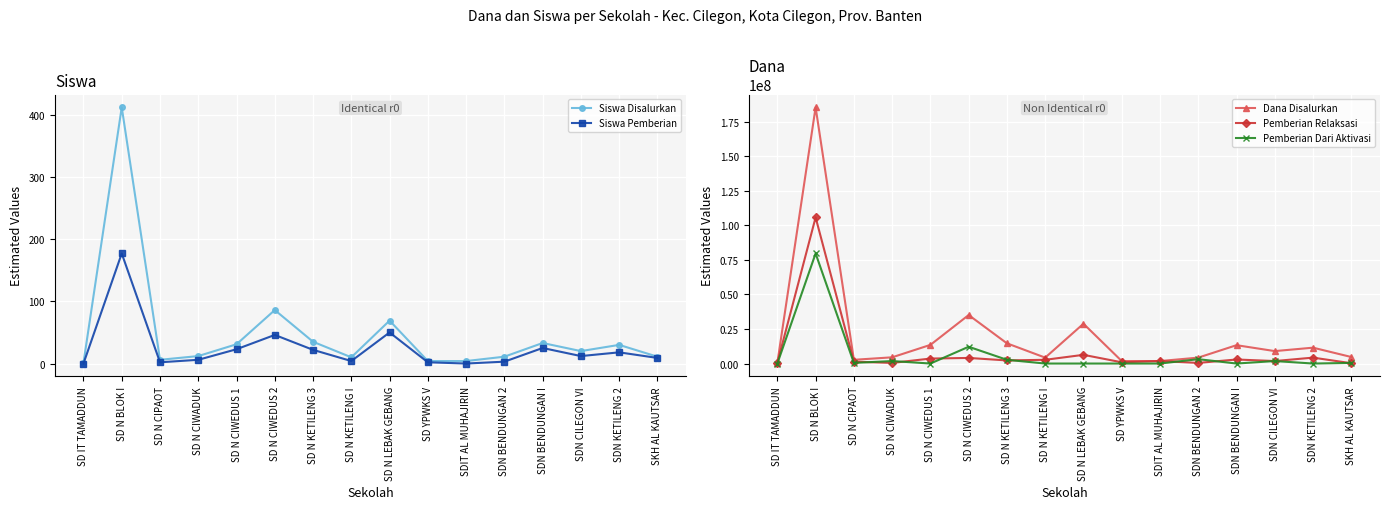

What are all the series names shown in the legend?

Siswa Disalurkan, Siswa Pemberian, Dana Disalurkan, Pemberian Relaksasi, Pemberian Dari Aktivasi